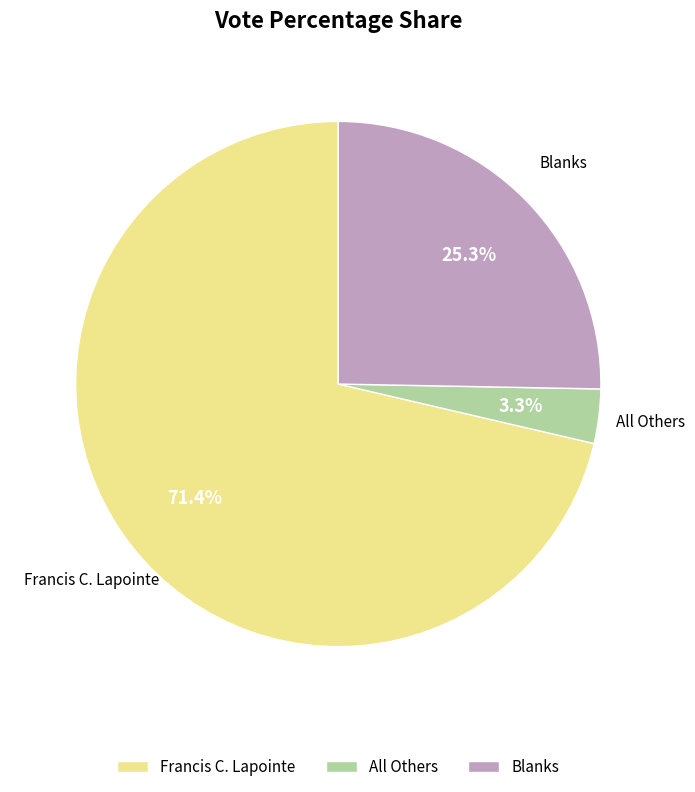

How many slices are in this pie chart?

3